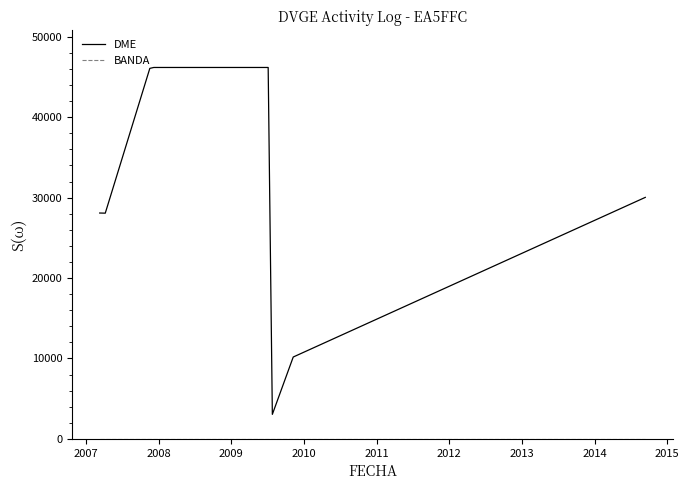

Which series has the largest range (max minus min)?

DME